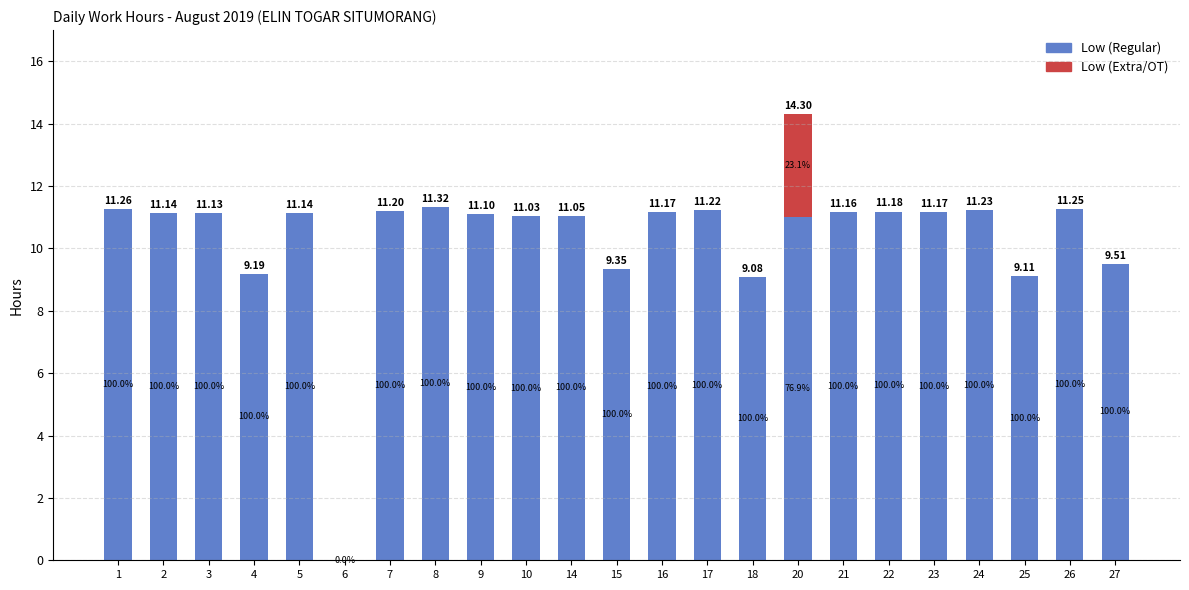

Is it true that Low (Extra) equals 0.0 at 2?

True